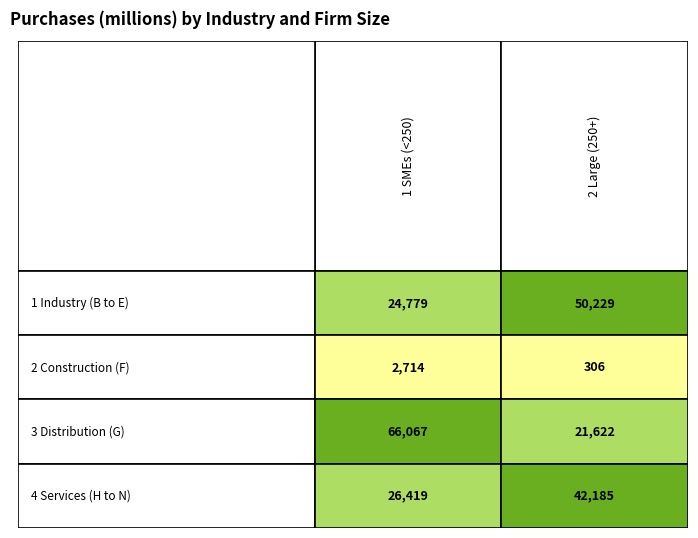

Between 0 and 1, which series saw the biggest shift?

3 Distribution (G)